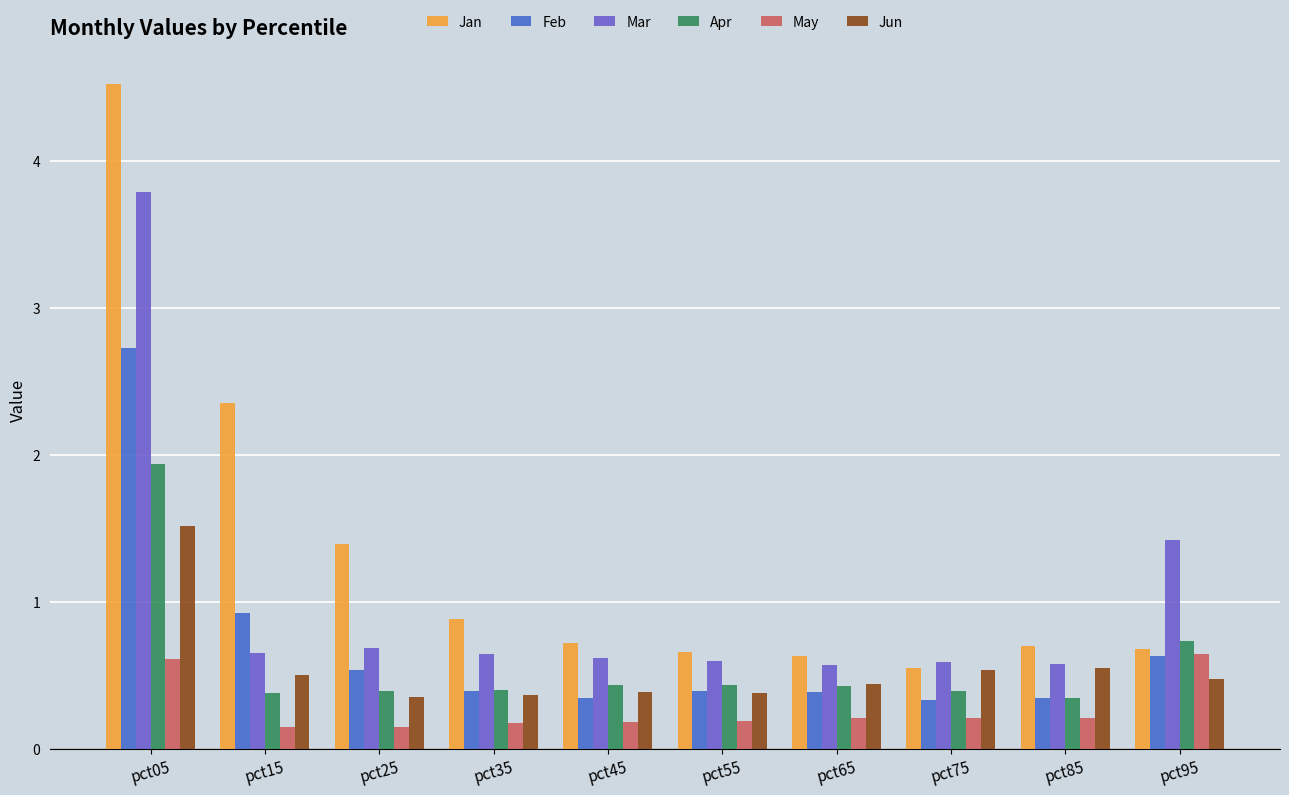

What is the difference between the maximum and minimum values in the Apr series?

1.6